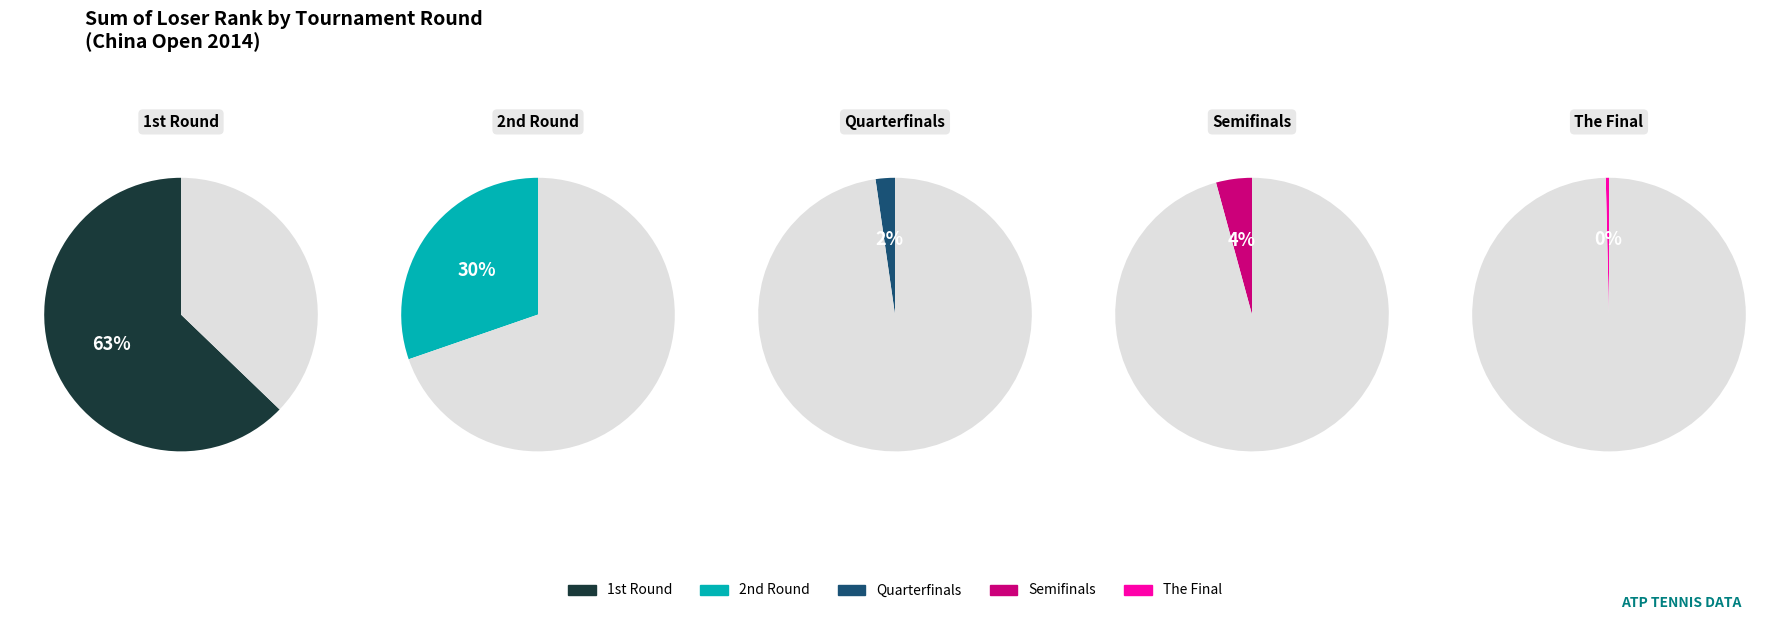

To the nearest percent, what is the average slice percentage?

20%